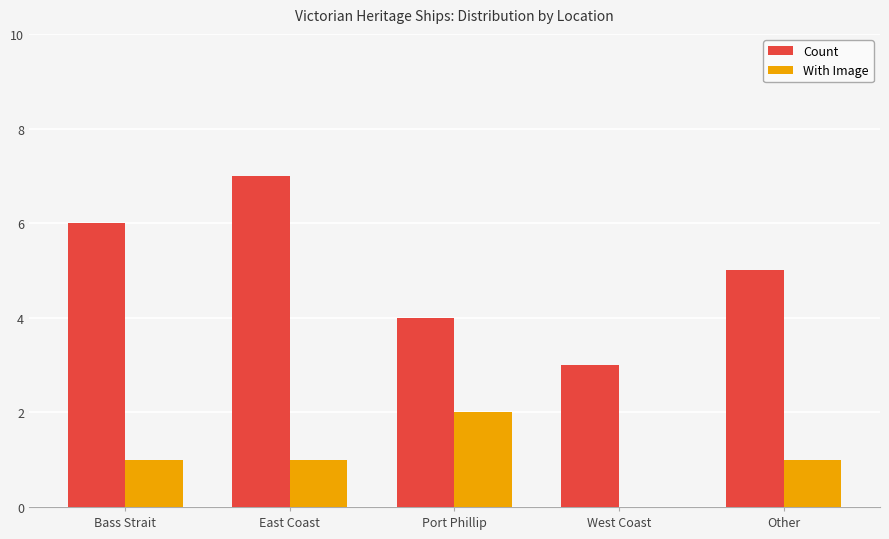

At which category is the sum across all series the highest?

East Coast